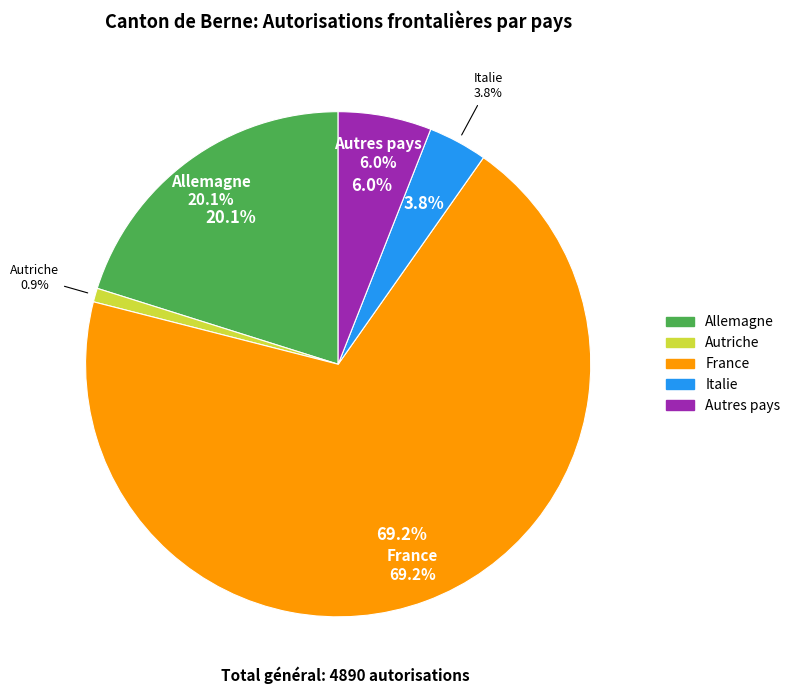

What percentage do Allemagne and Autriche together represent?

21.0%